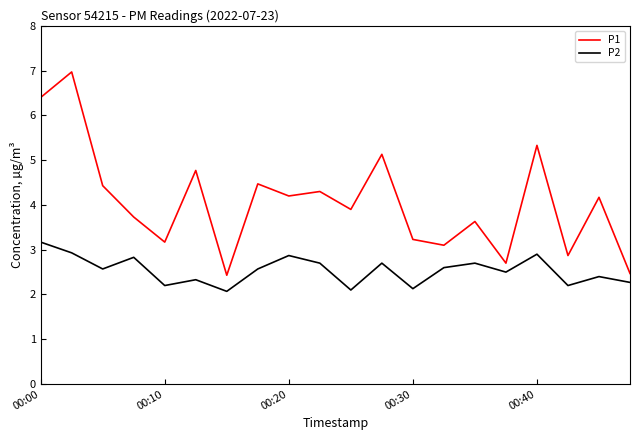

True or false: P2 and P1 cross at least once.

False